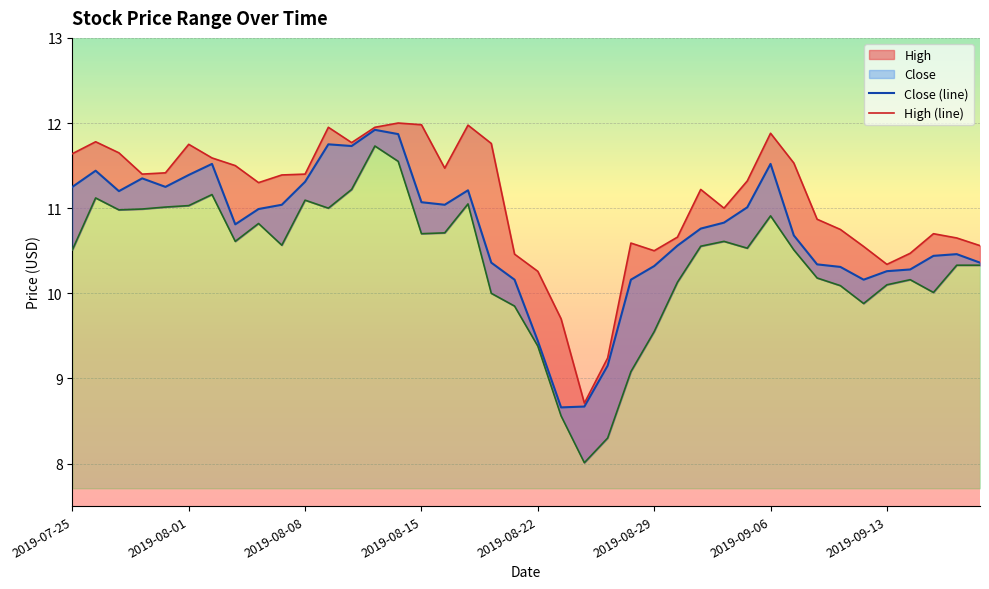

What is the value of the High (line) point at the 9th from the left?

11.3